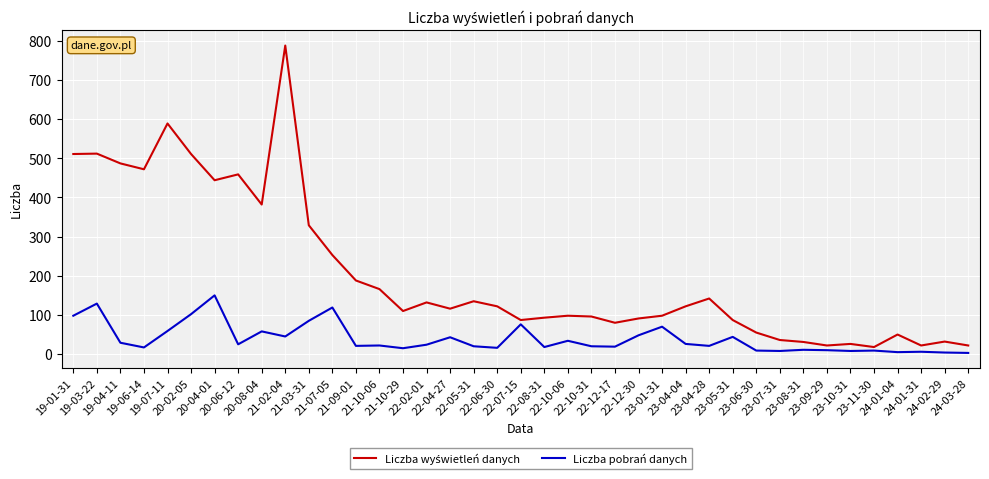

What is the difference between the maximum and minimum values in the Liczba pobrań danych series?

147